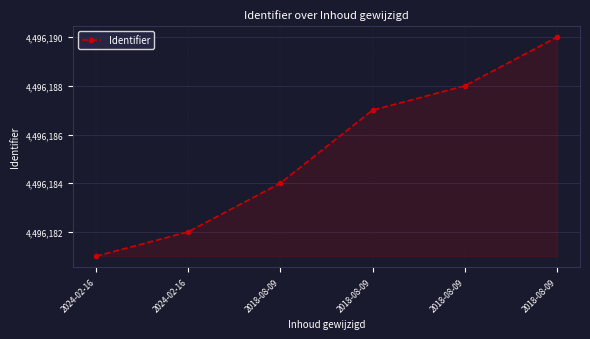

True or false: the data shows 7877079 at 2024-02-16.

False